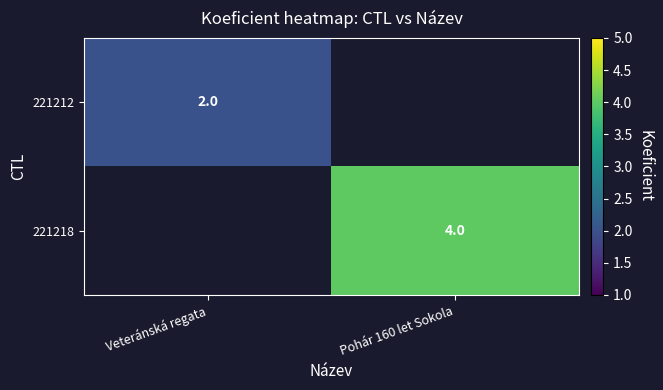

The 221218 series shows 4 at Pohár 160 let Sokola. True or false?

True